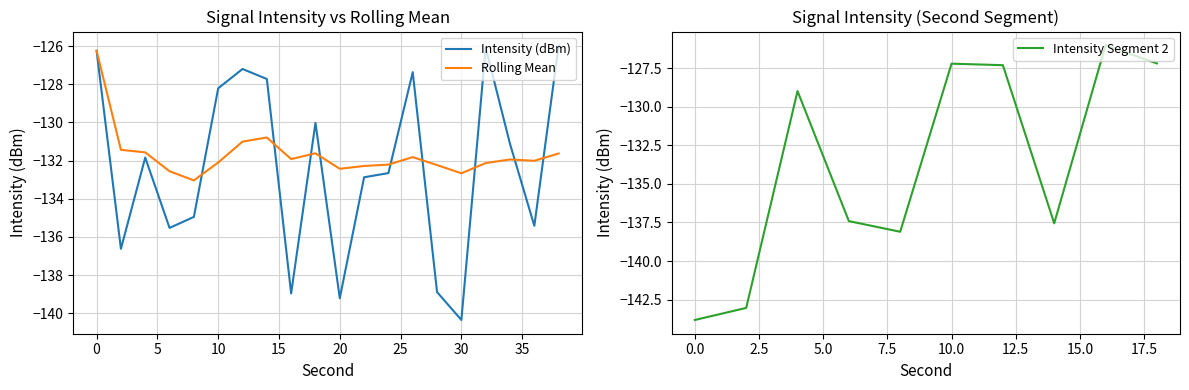

What is the value of the intensity(dBm) point at the 14th from the left?

-127.4